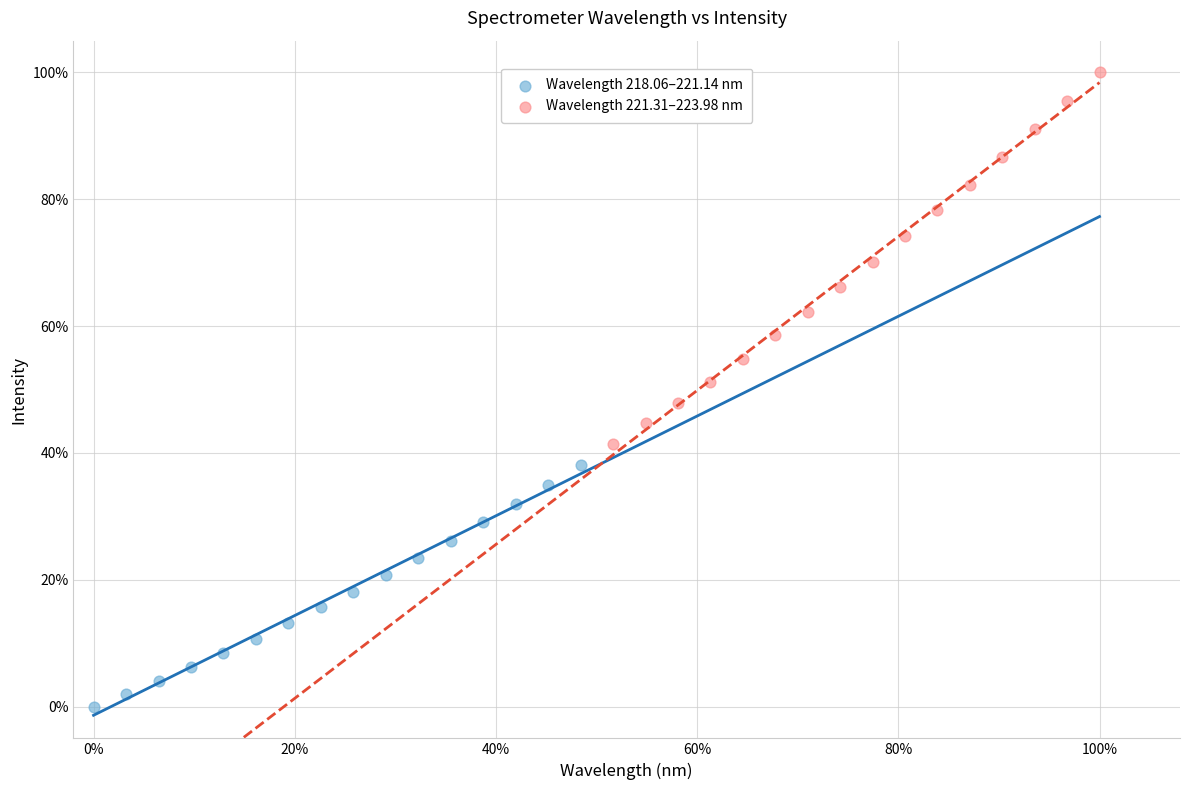

Which series reaches the maximum Y coordinate?

Wavelength 221.31–223.98 nm